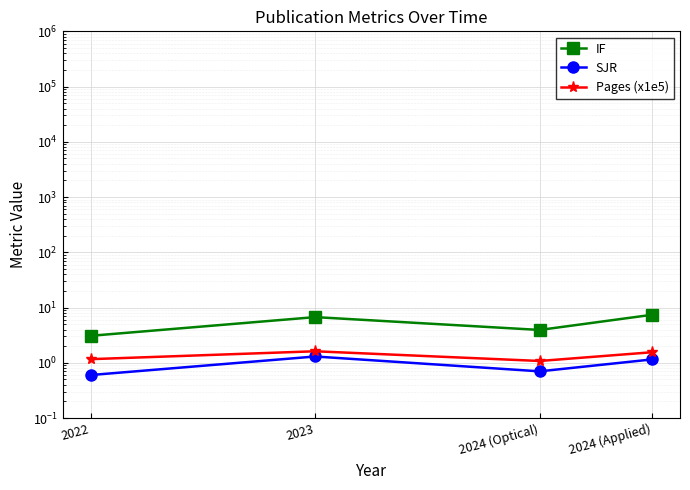

How many SJR values are between 0 and 1?

2